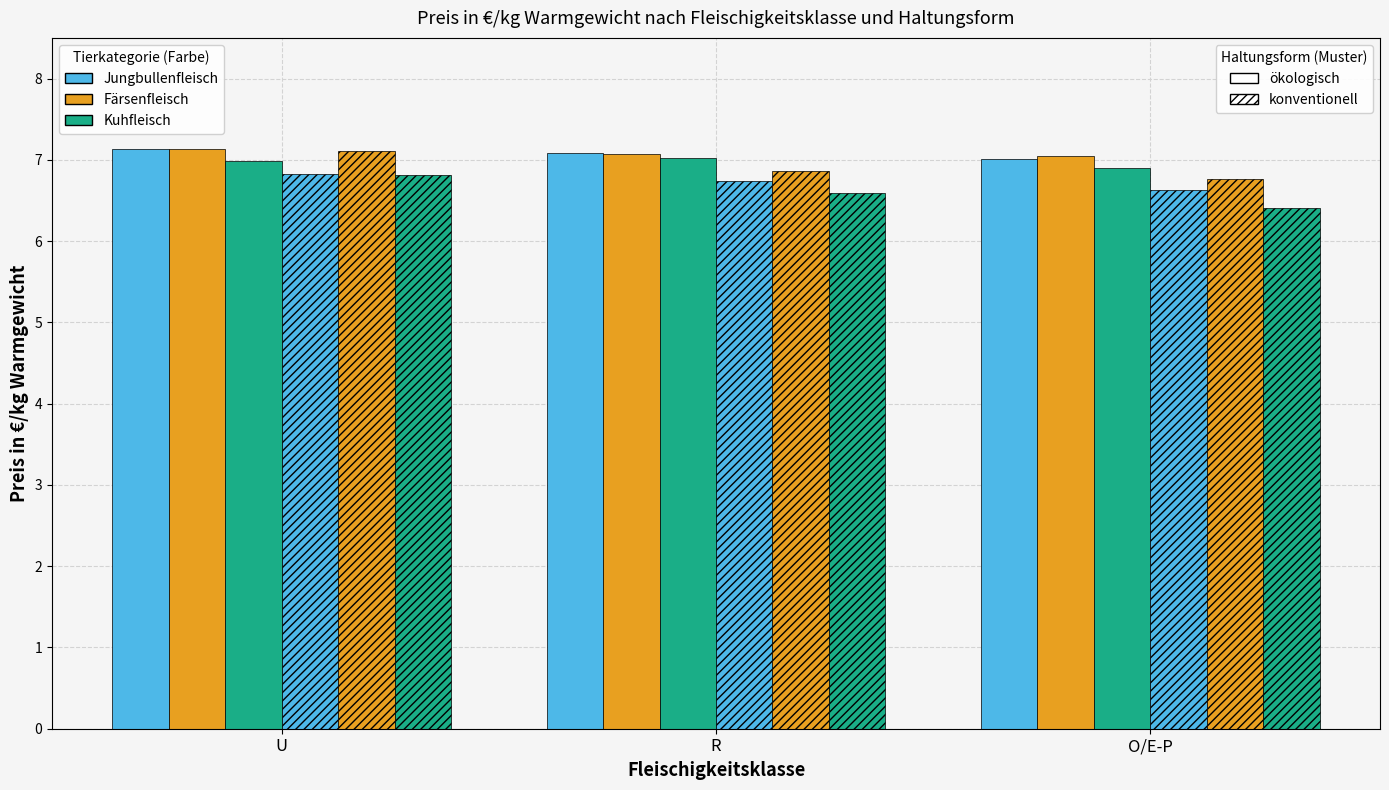

How many bars are there in each group?

6